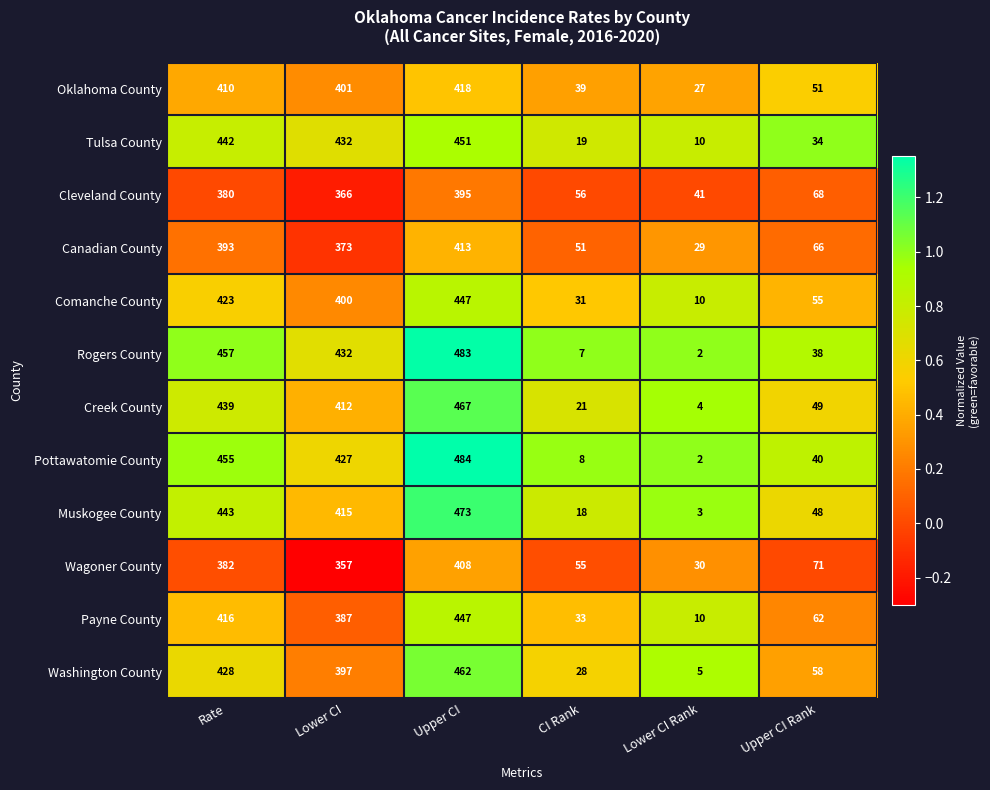

Which series has the widest spread of values?

Pottawatomie County